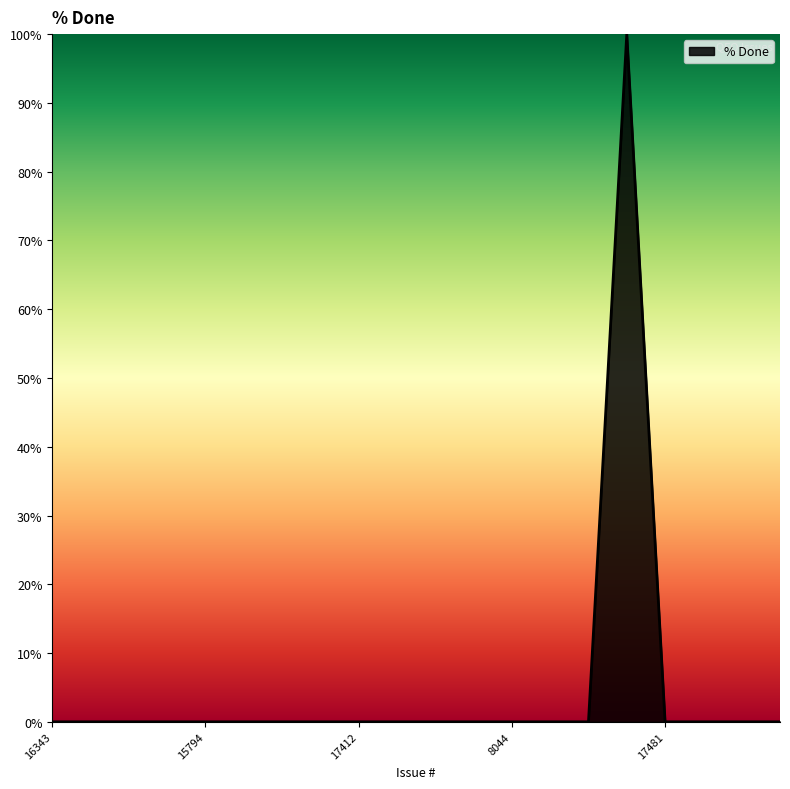

Reading left to right, list all the values displayed in this chart.

0	0	0	0	0	0	0	0	0	0	0	0	0	0	0	100	0	0	0	0